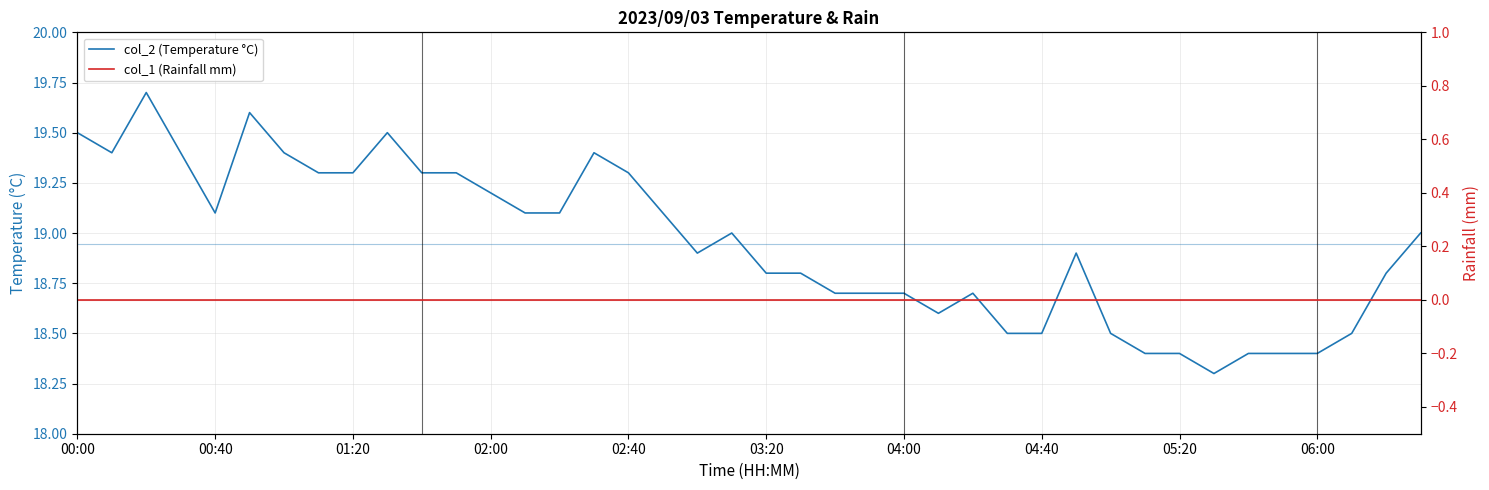

Which series has the widest spread of values?

col_2 (Temperature °C)